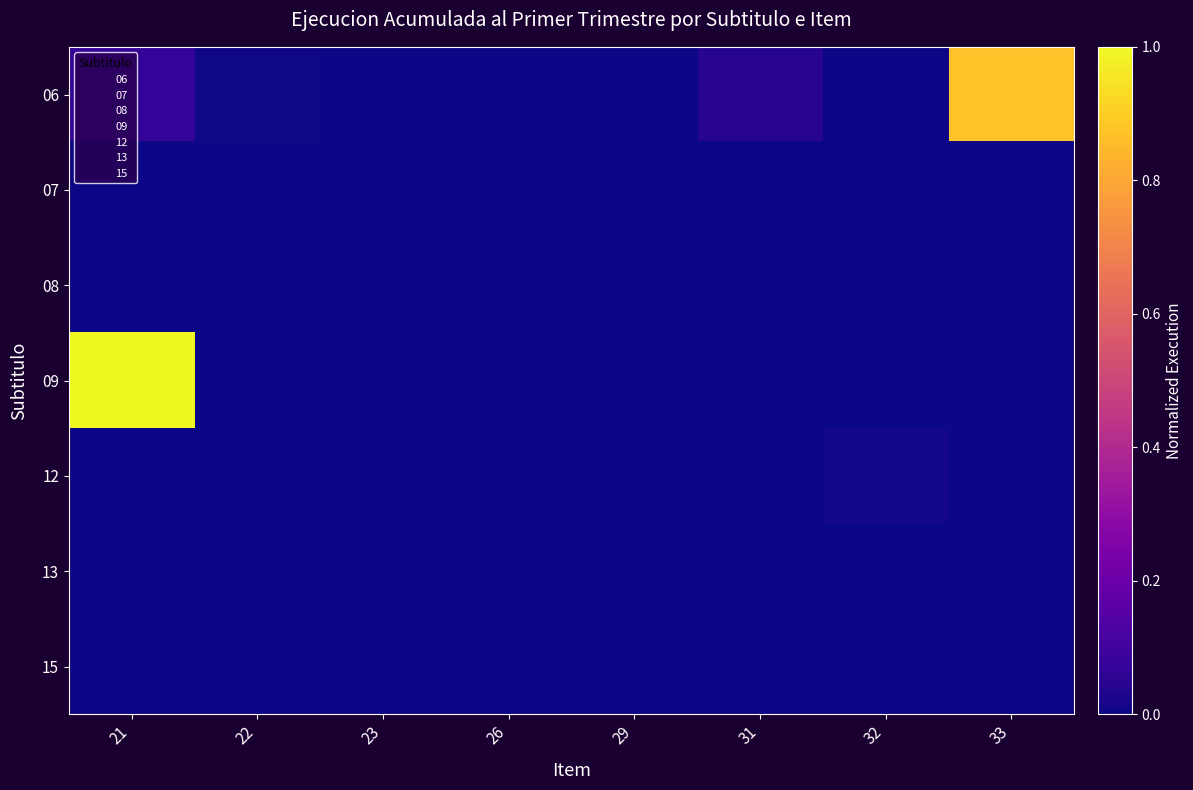

What is the maximum value shown in the chart?

1.0